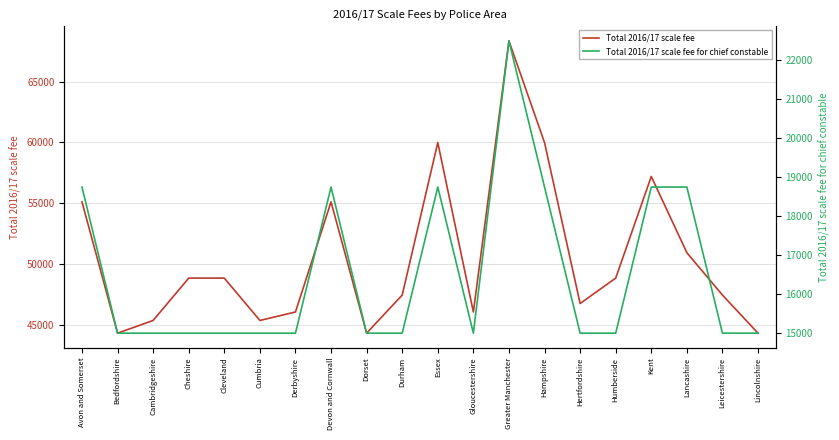

What is the value of the Total 2016/17 scale fee point at the 3rd from the left?

45338